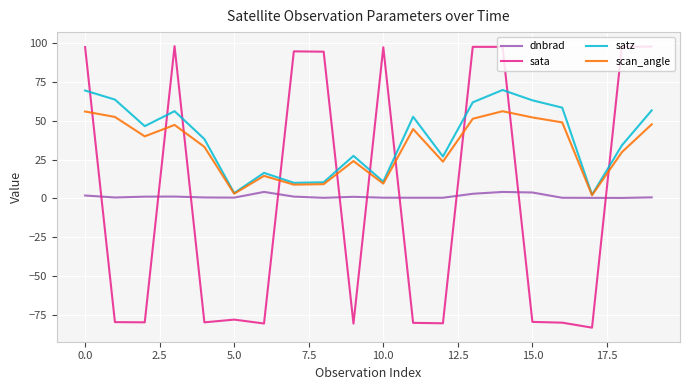

What is the maximum value for scan_angle?

56.2